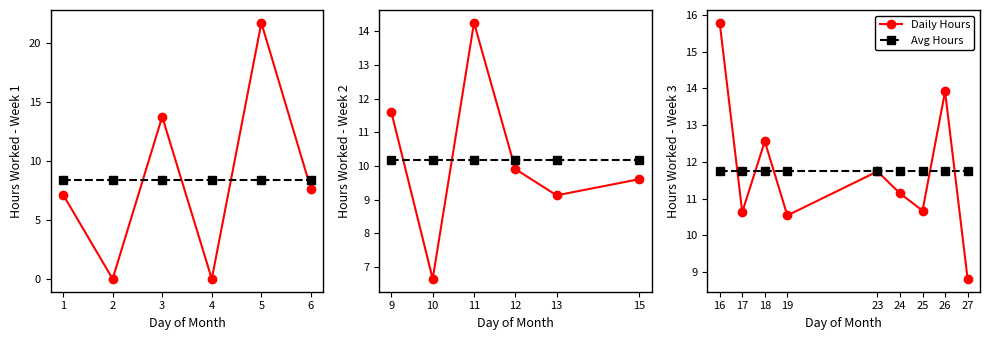

Is it true that Avg Hours equals 20.7 at 24?

False